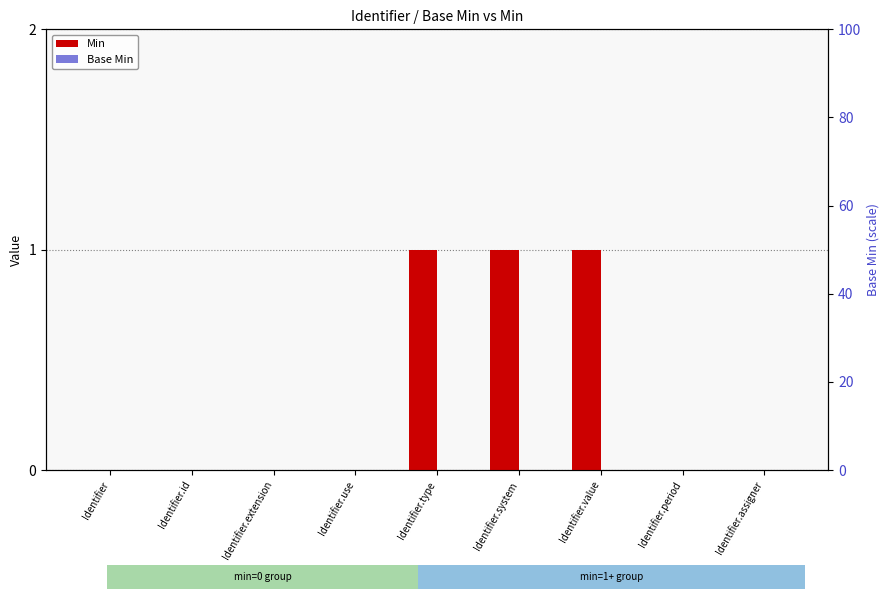

Which category has the lowest value across all series?

Identifier